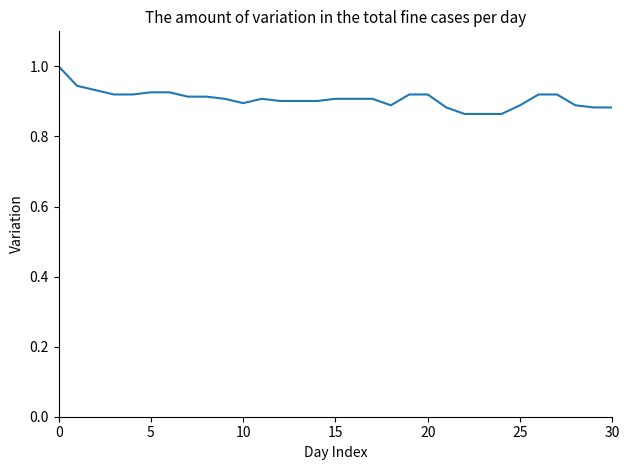

What is the maximum value shown in the chart?

1.0